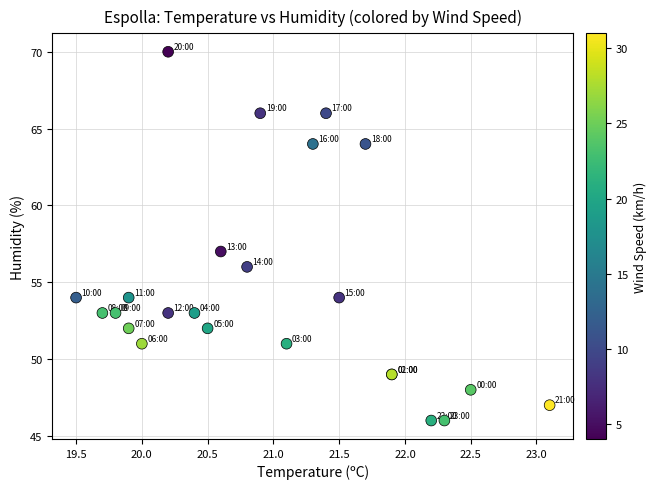

What Y value in the scatter plot is closest to 58?

57